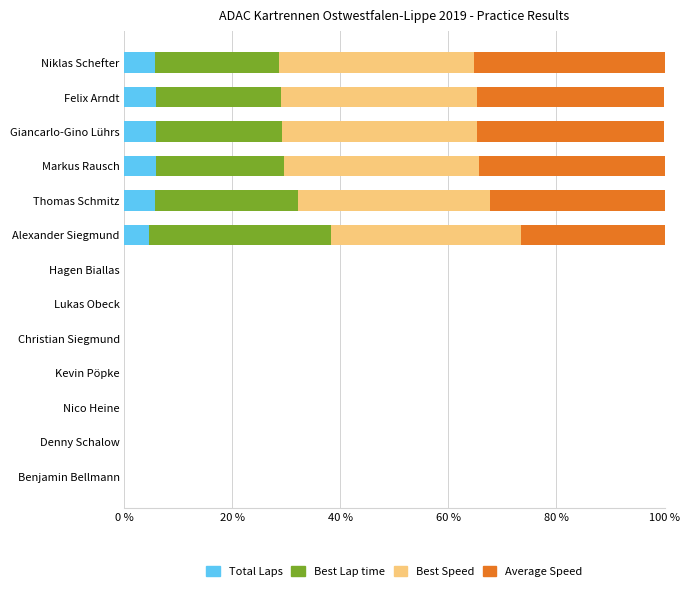

How many distinct data groups are displayed?

4